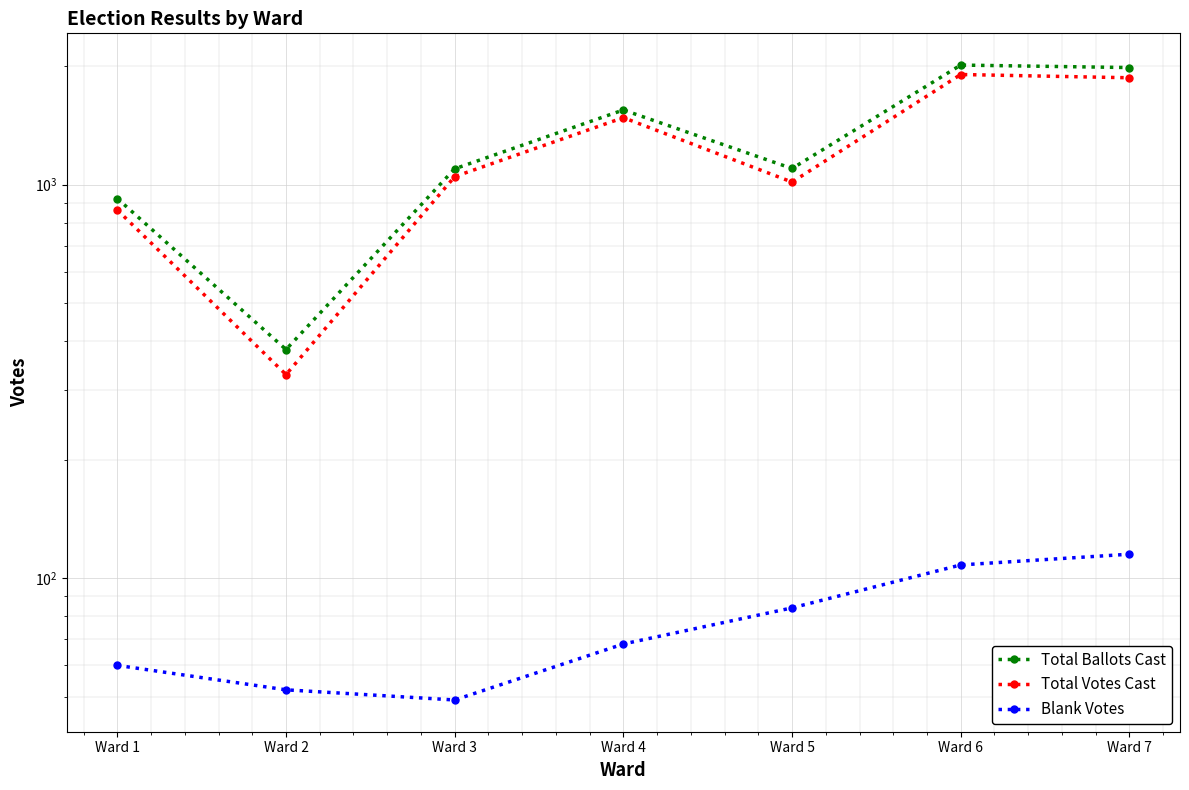

Is it true that Total Votes Cast equals 627 at Ward 7?

False